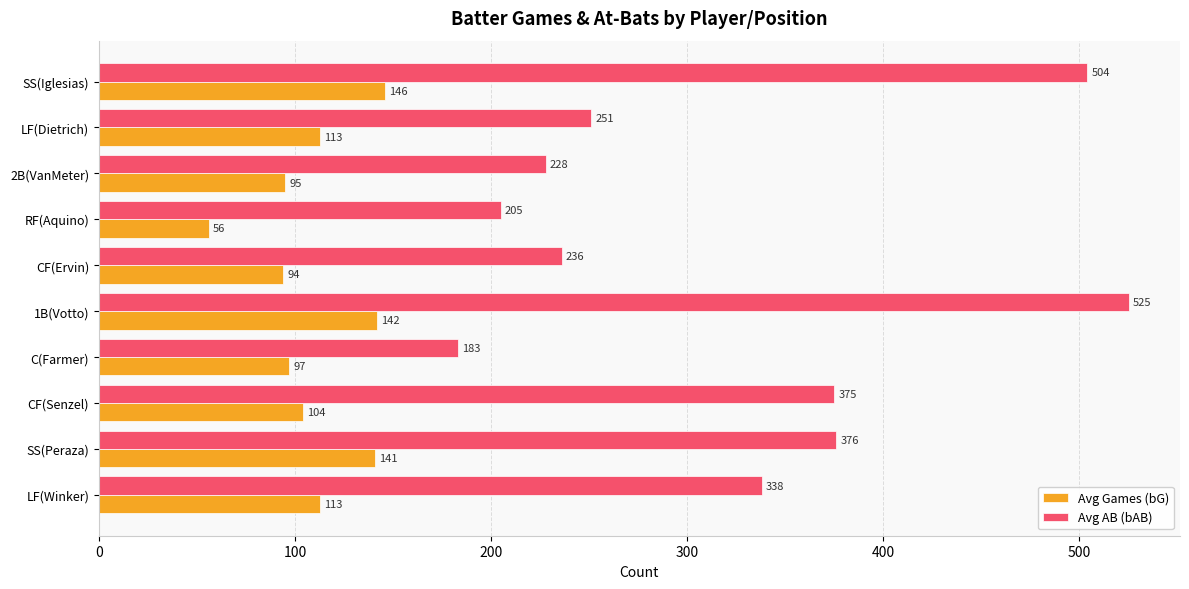

Rank the series at CF(Senzel) from highest to lowest value.

Avg AB (bAB), Avg Games (bG)